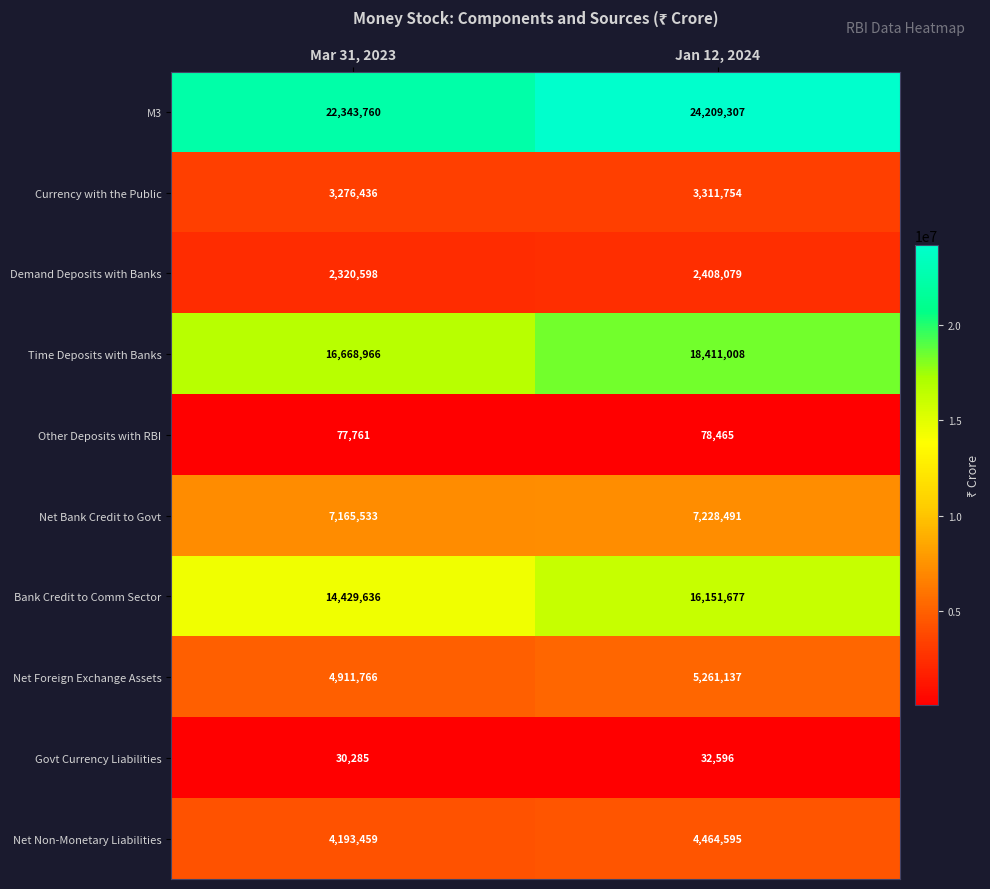

What is the spread (max minus min) of values at Jan 12, 2024?

24176711